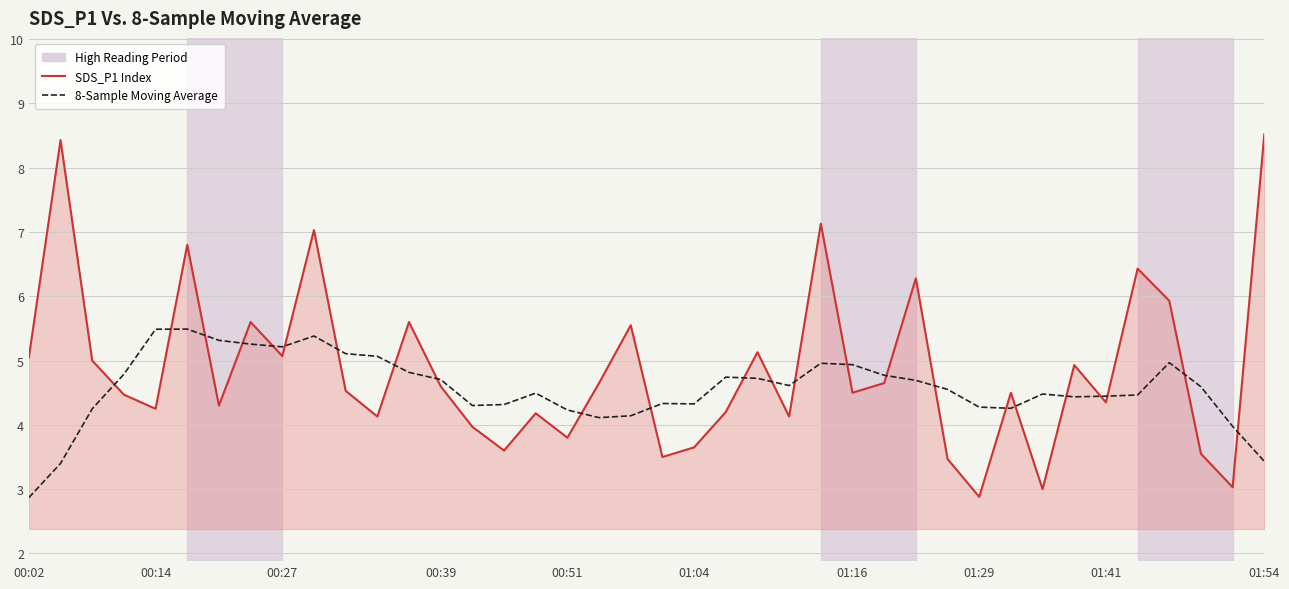

Which series has the widest spread of values?

SDS_P1 Index